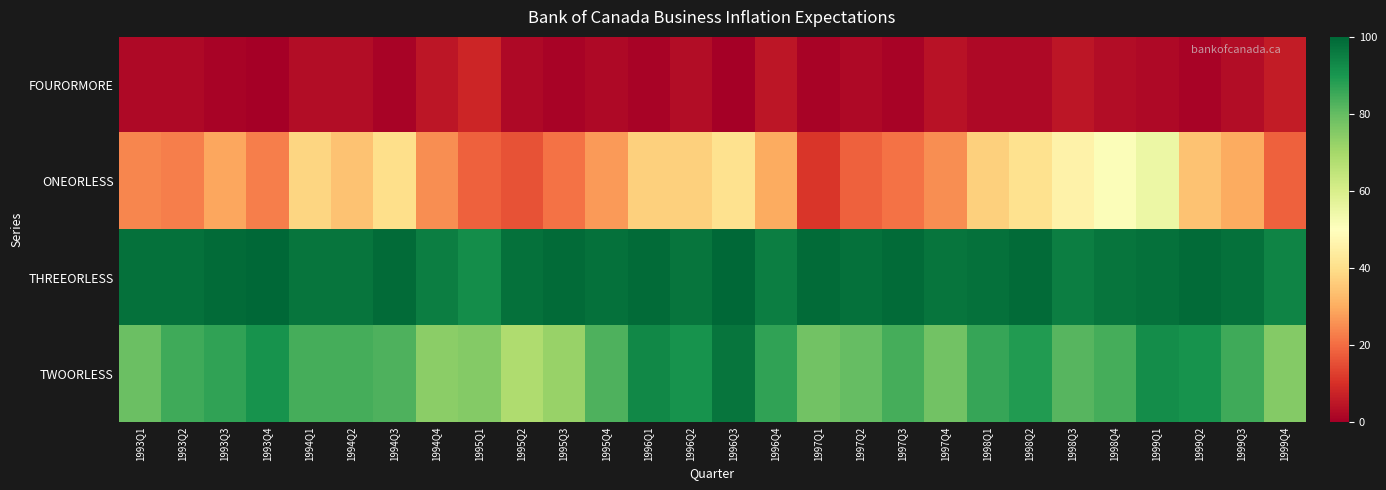

Which series has the largest total across all categories?

THREEORLESS